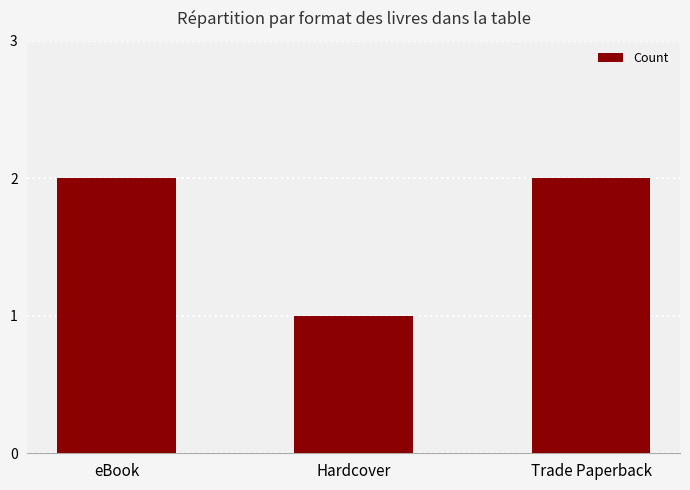

Reading left to right, transcribe all the data shown in this chart.

2	1	2